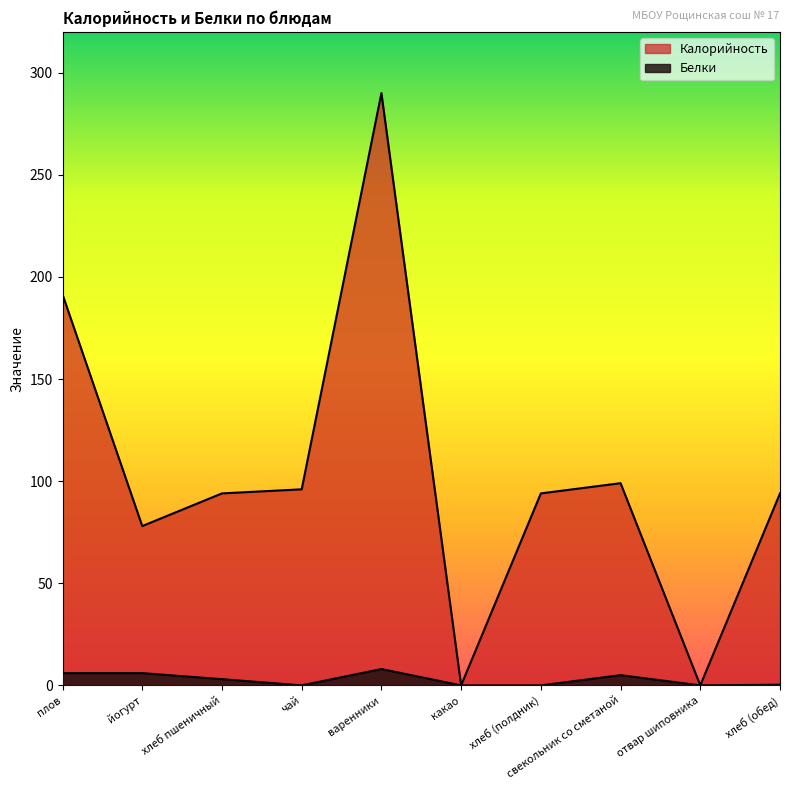

Rank the series by their average value, from lowest to highest.

Белки, Калорийность